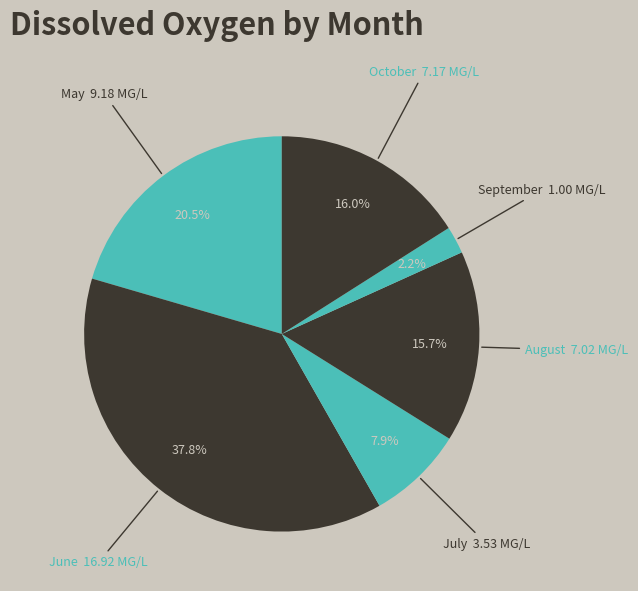

To the nearest percent, what is the difference between the largest and smallest slice percentages?

36%